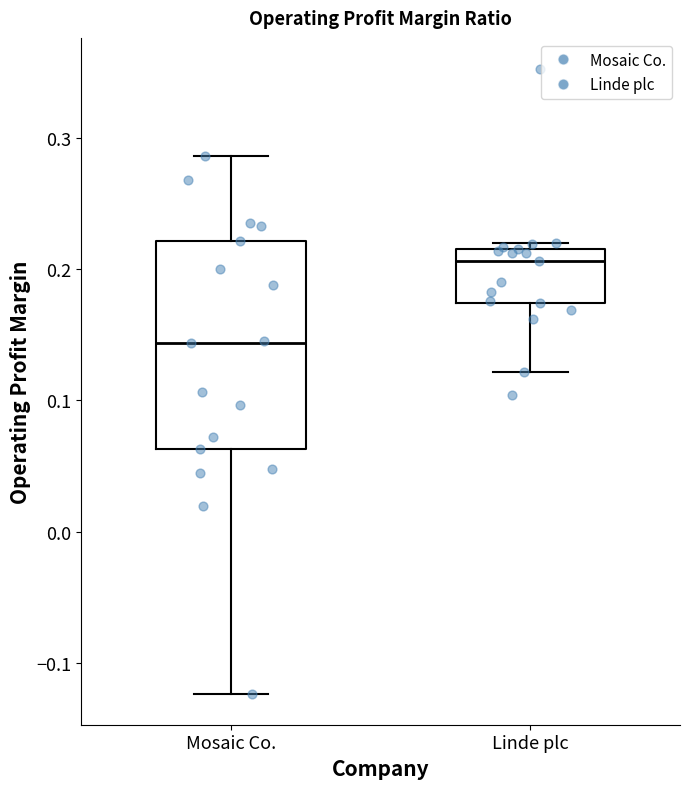

Reading left to right, transcribe this box plot: for each box, give where its median line is, the range the box spans, and where its two whiskers end, as read against the y-axis. The values are not printed on the chart, so give them approximately, as read against the axis.

Mosaic Co.: median 0.14, box 0.06 to 0.22, whiskers -0.12 to 0.29
Linde plc: median 0.21, box 0.17 to 0.22, whiskers 0.12 to 0.22 (just above the box's upper edge)